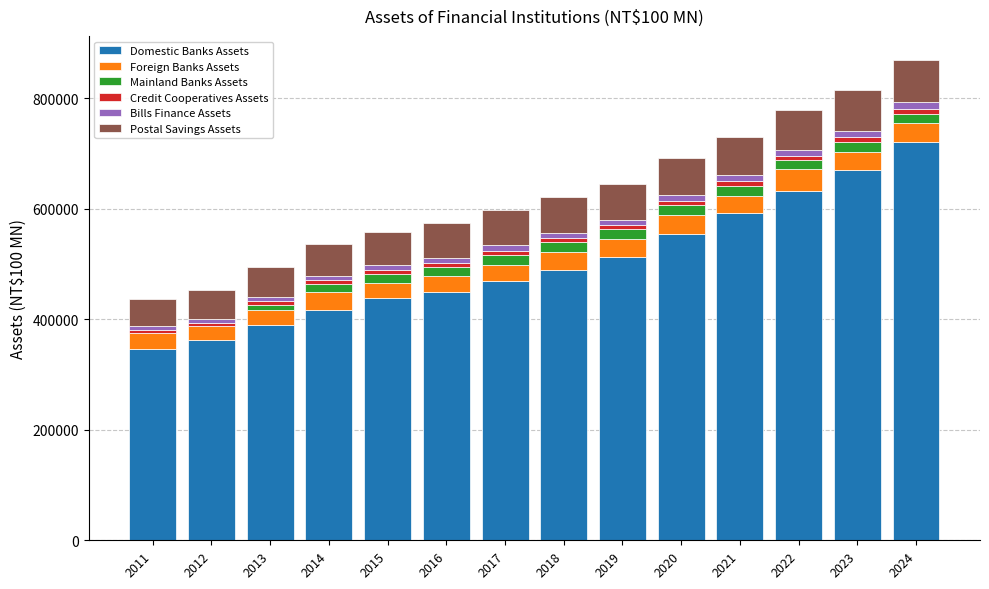

How many series are shown in this chart?

6